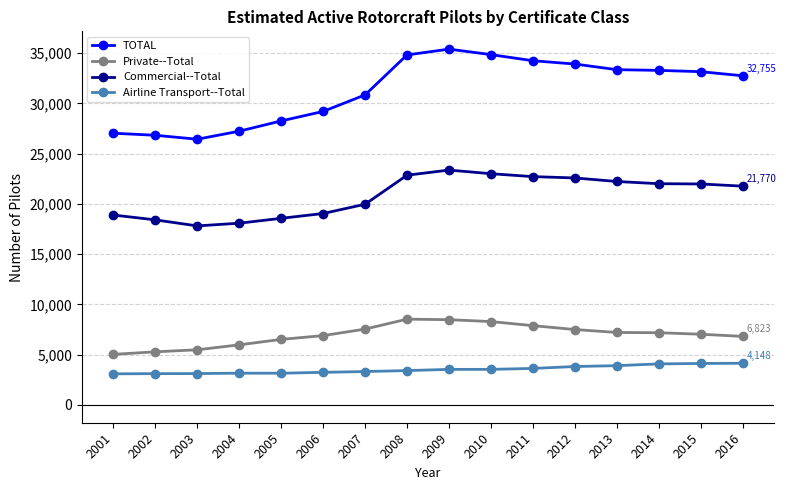

What is the sum of all Airline Transport--Total values?

56436